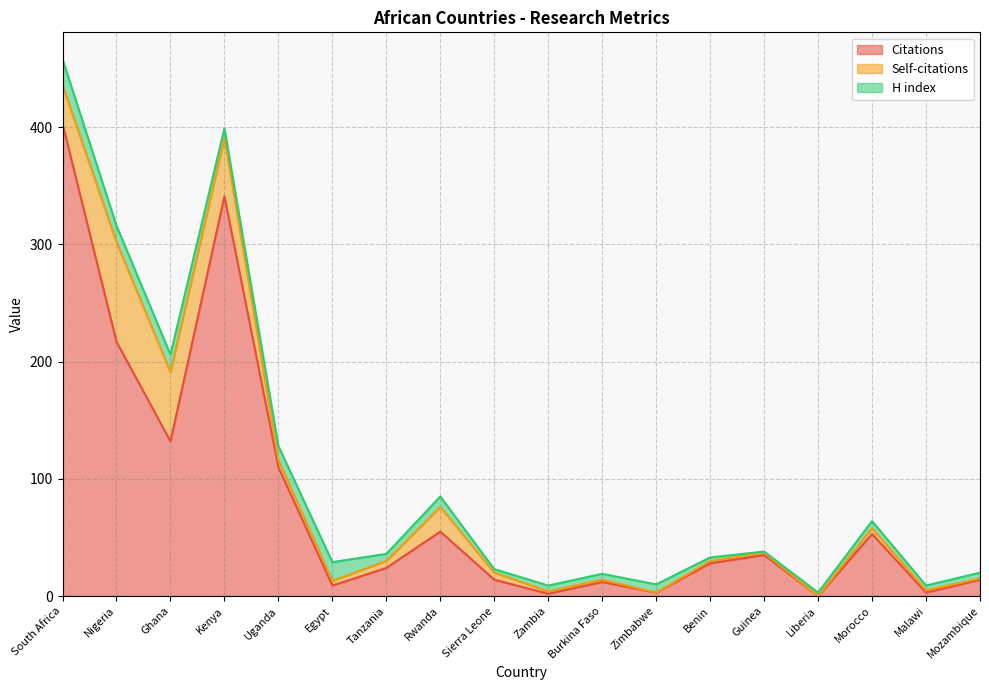

True or false: Citations has more than 2 interior local peaks.

True